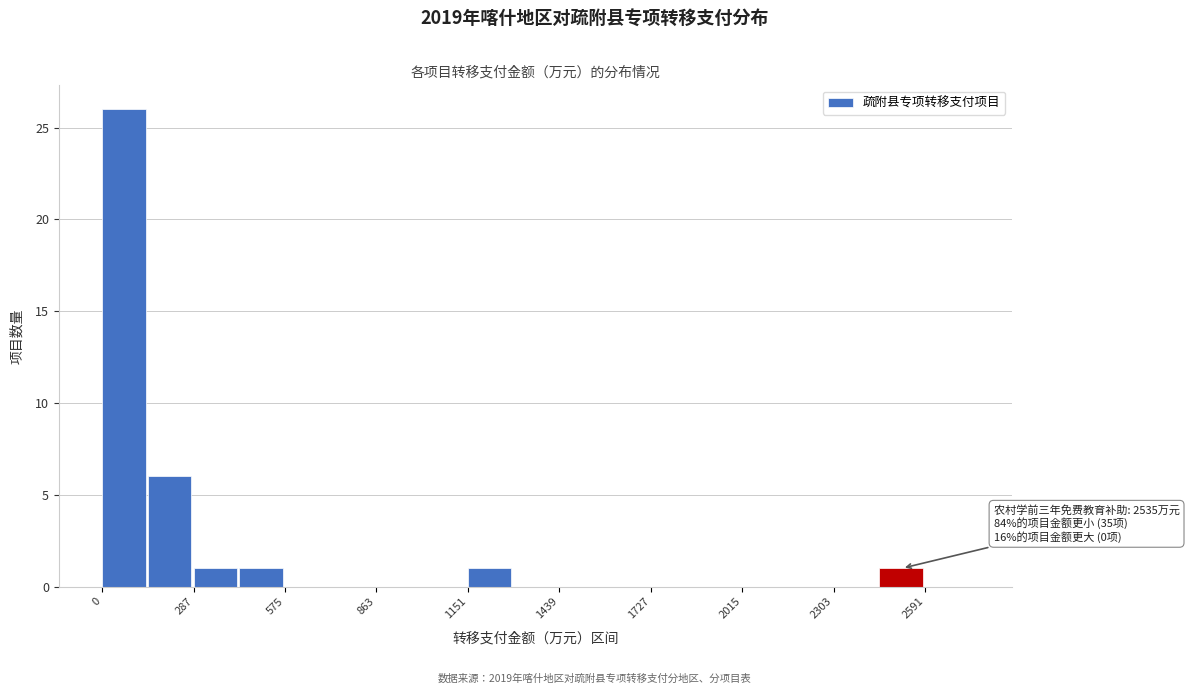

Around what value on the x-axis is the tallest bar? Give the approximate position of its centre, as read against the axis.

50